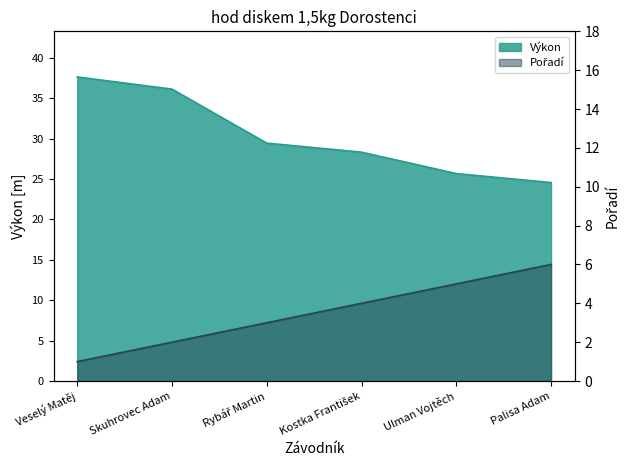

What position from the left is Ulman Vojtěch?

5